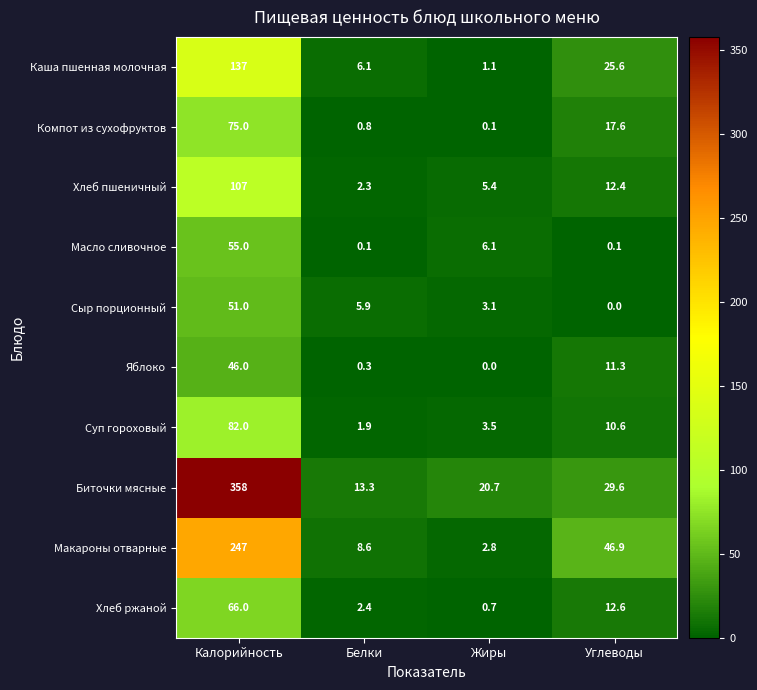

Rank the series at Белки from lowest to highest value.

Масло сливочное, Яблоко, Компот из сухофруктов, Суп гороховый, Хлеб пшеничный, Хлеб ржаной, Сыр порционный, Каша пшенная молочная, Макароны отварные, Биточки мясные